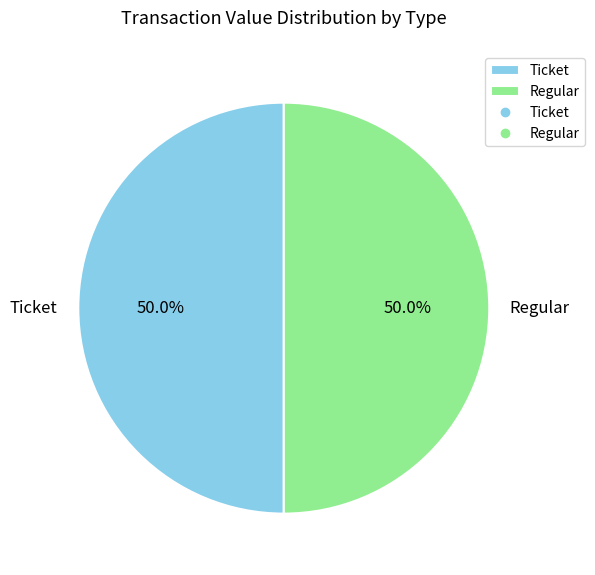

To the nearest percent, what is the combined percentage of Regular and Ticket?

100%